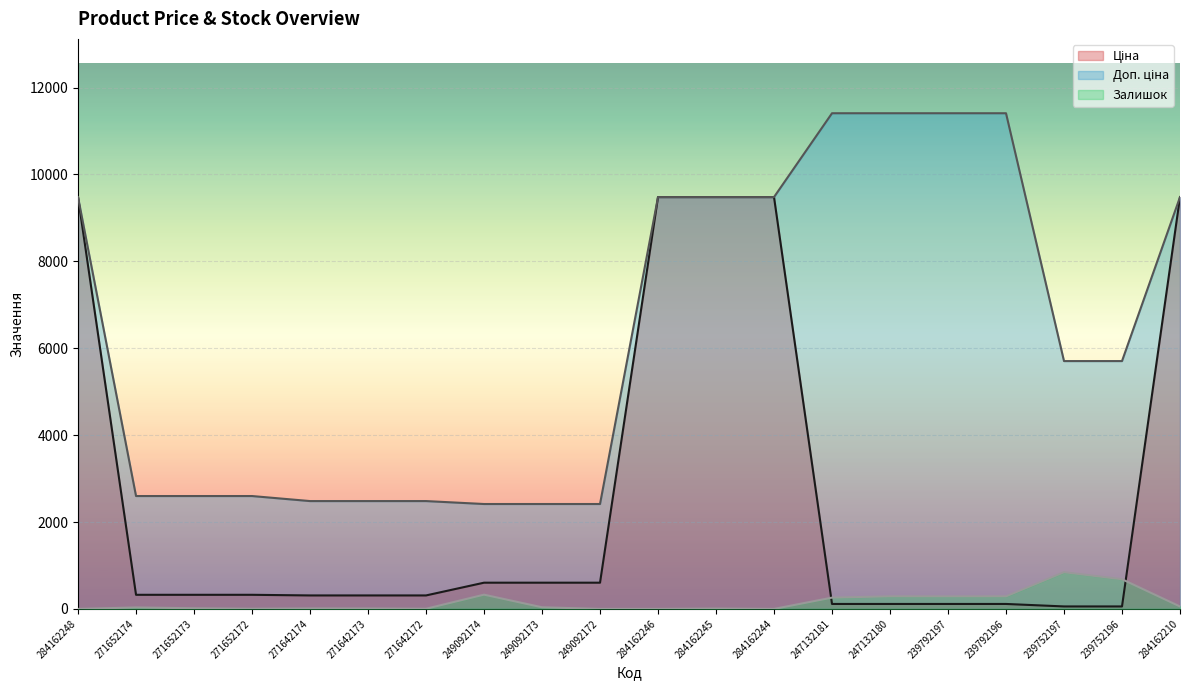

Rank the series at 271642173 from lowest to highest value.

Залишок, Ціна, Доп. ціна